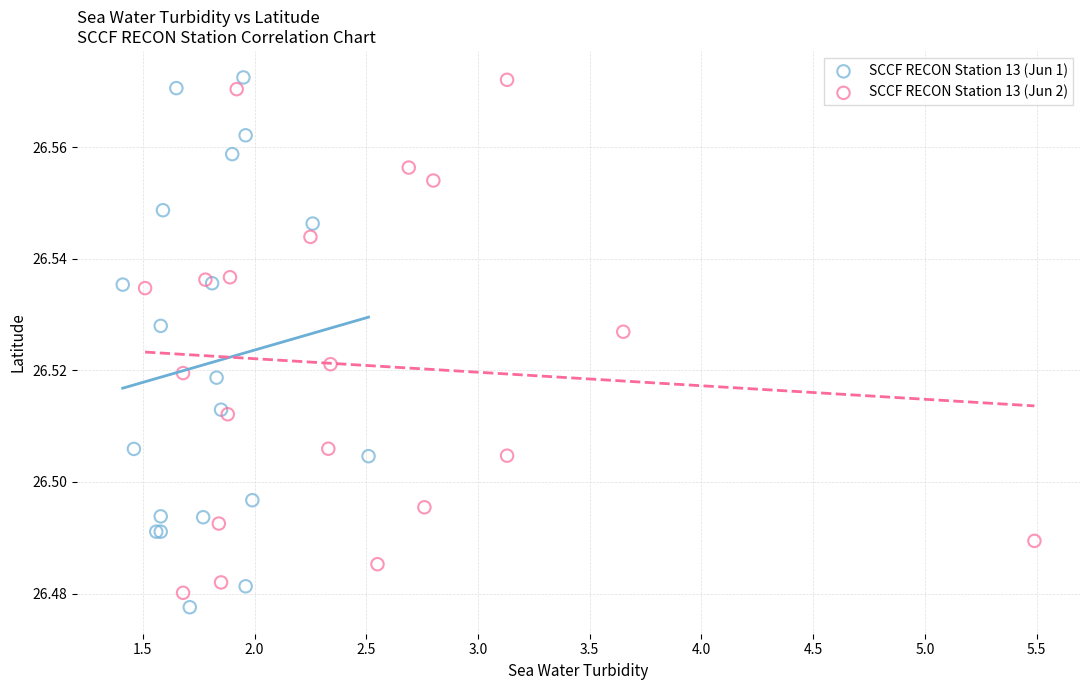

Which series has the widest spread of Y values?

SCCF RECON Station 13 (Jun 1)